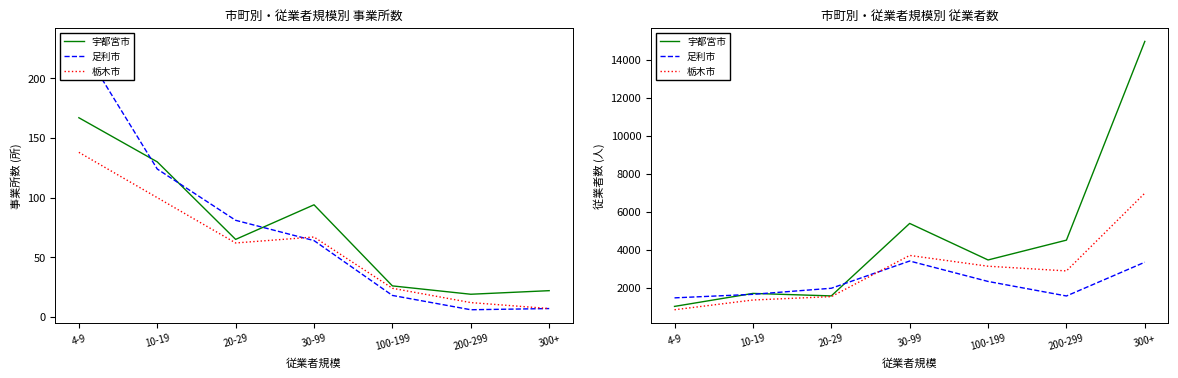

Reading right to left, list all the values displayed in this chart.

宇都宮市: 14957	4508	3466	5387	1576	1707	1024
足利市: 3348	1572	2336	3410	1978	1659	1473
栃木市: 6978	2890	3137	3704	1538	1360	848